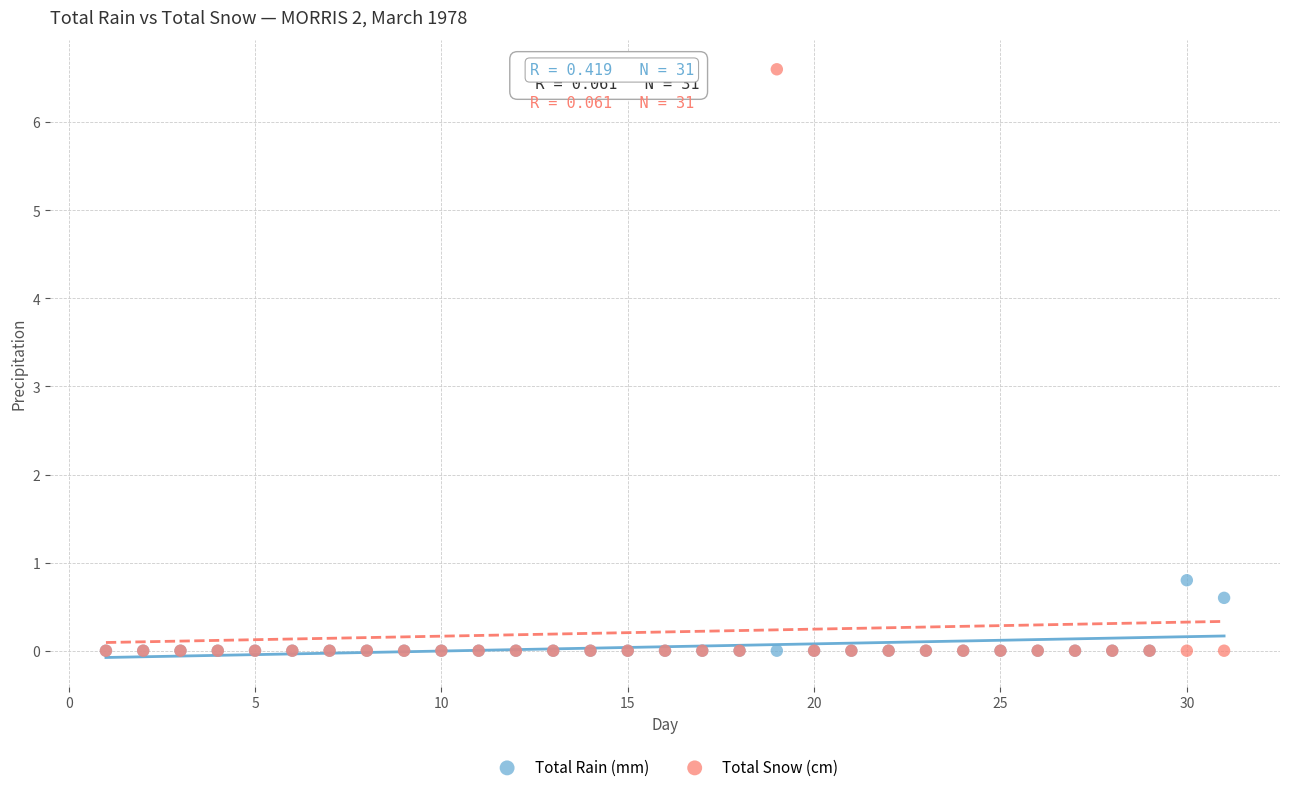

Which series reaches the maximum Y coordinate?

Total Snow (cm)